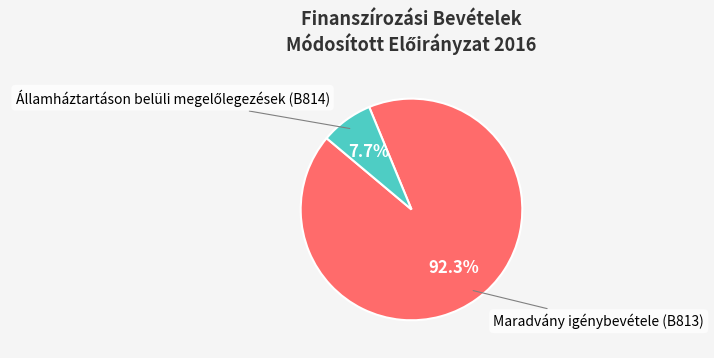

Count the number of slices in the pie.

2